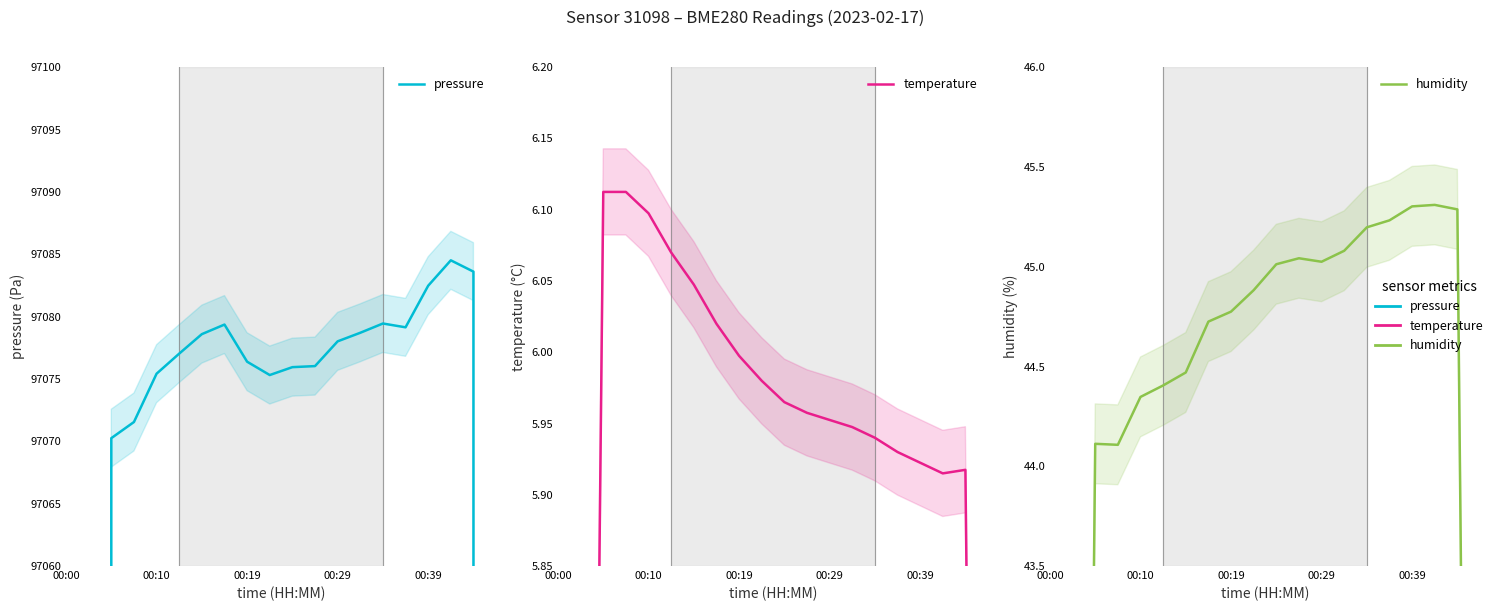

Is it true that temperature equals 6.0 at 9?

True